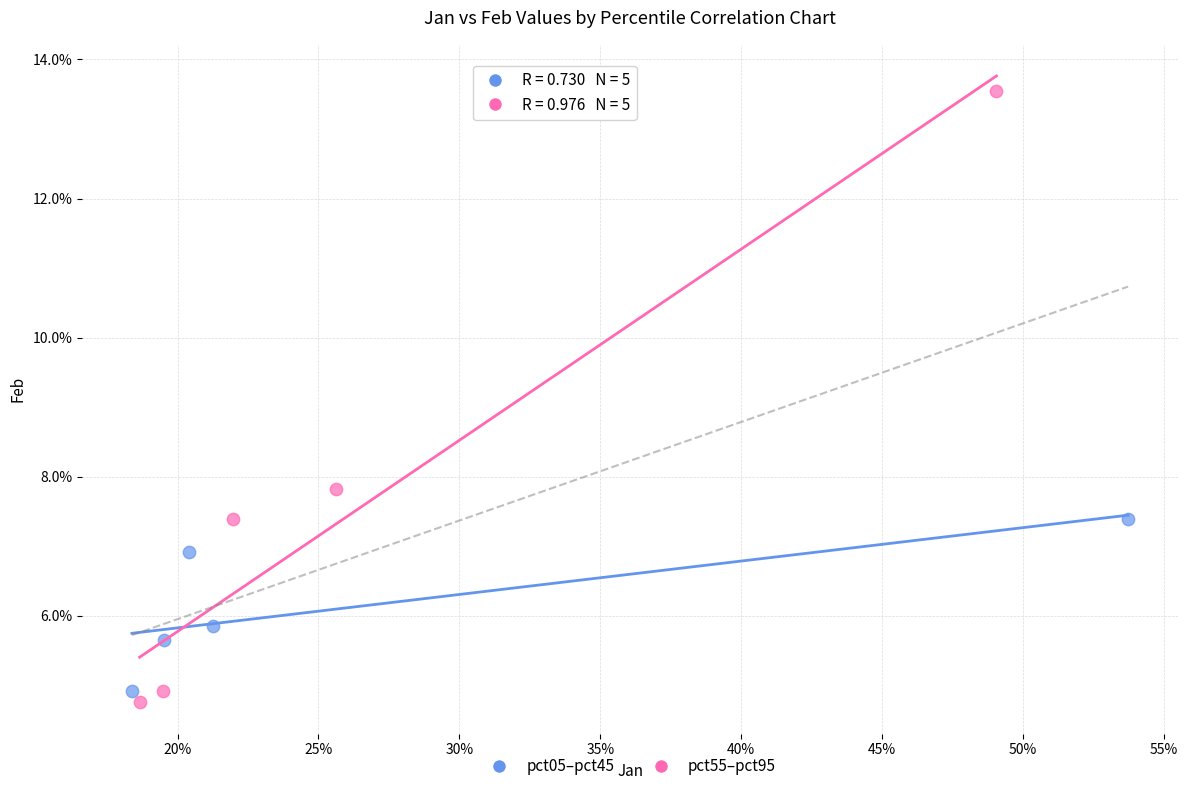

Which series contains the lowest Y value?

pct55–pct95